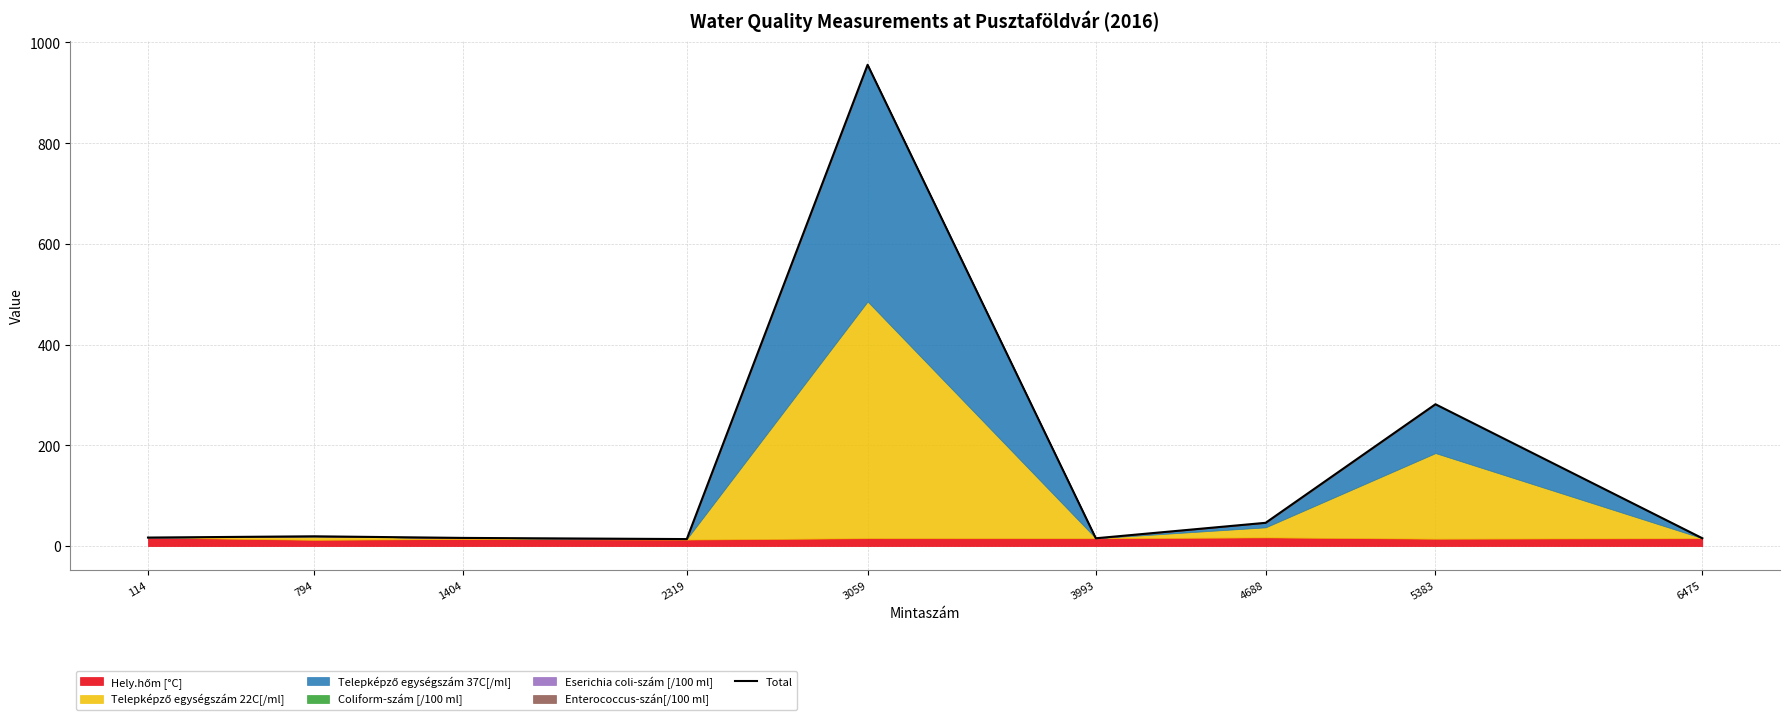

What is the difference between the maximum and minimum values?

941.7